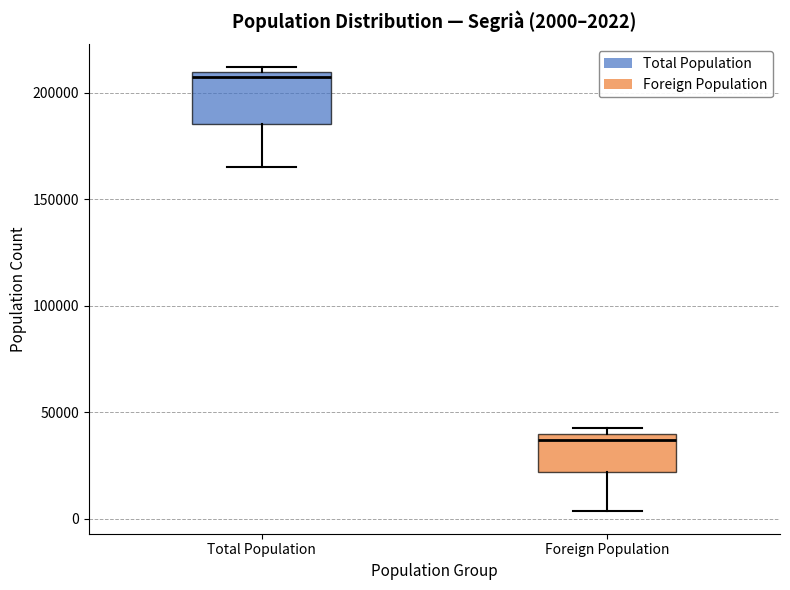

Comparing the boxes themselves (not the whiskers), which one is the tallest?

Total Population